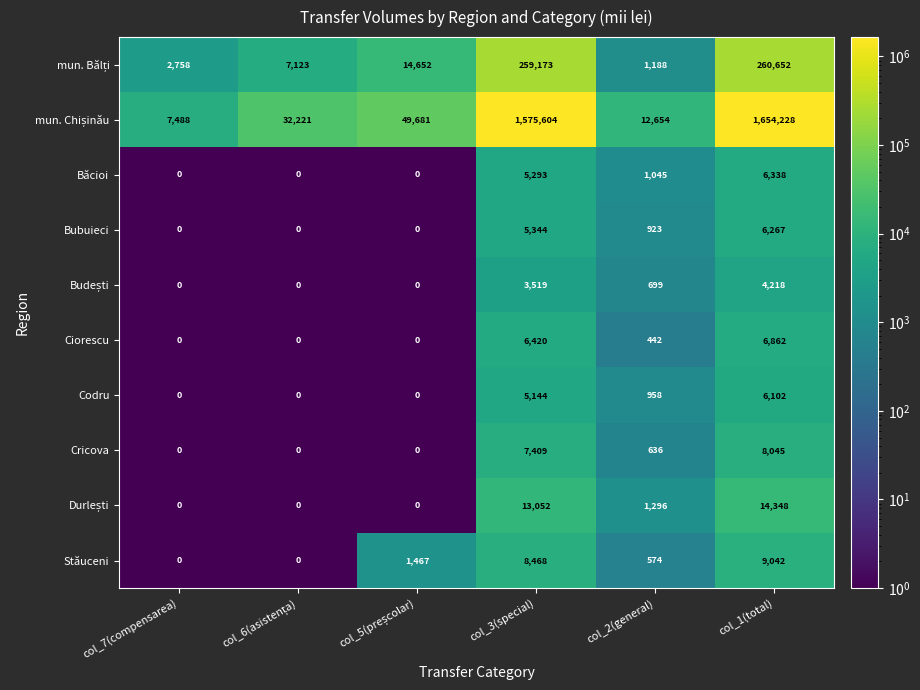

At which category is the sum across all series the highest?

col_1(total)